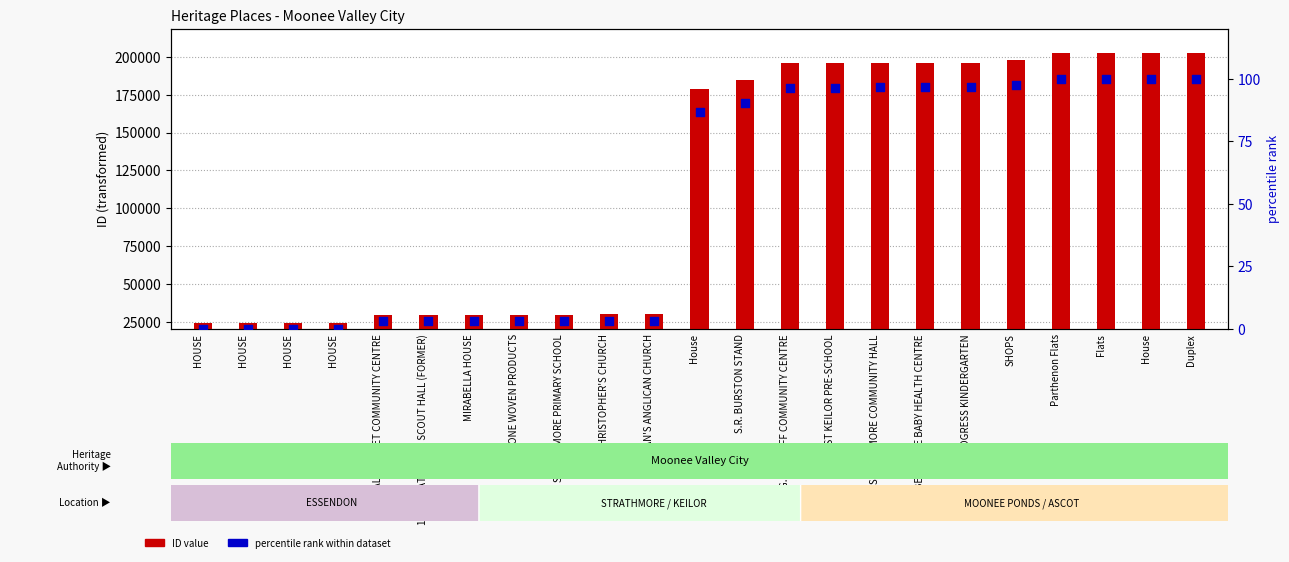

Which series reaches the maximum Y coordinate?

ID value